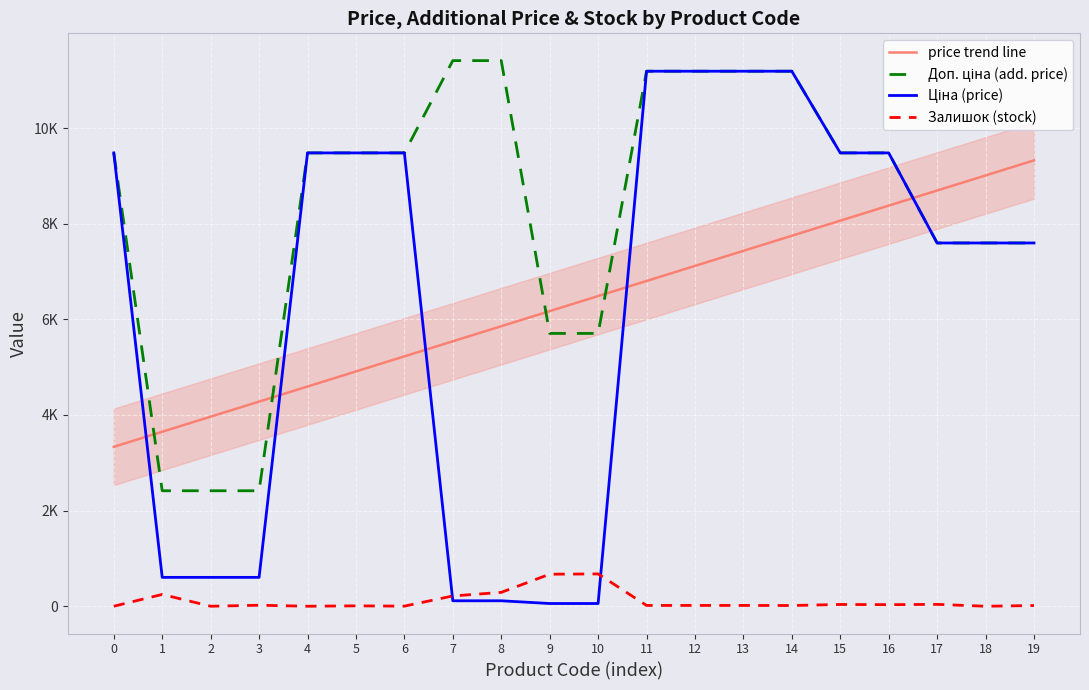

What is the maximum value for Ціна (price)?

11188.2